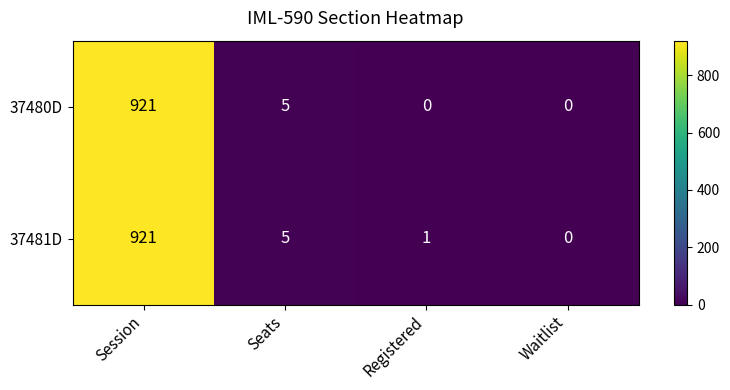

Reading left to right, list all the values displayed in this chart.

37480D: Session=921	Seats=5	Registered=0	Waitlist=0
37481D: Session=921	Seats=5	Registered=1	Waitlist=0